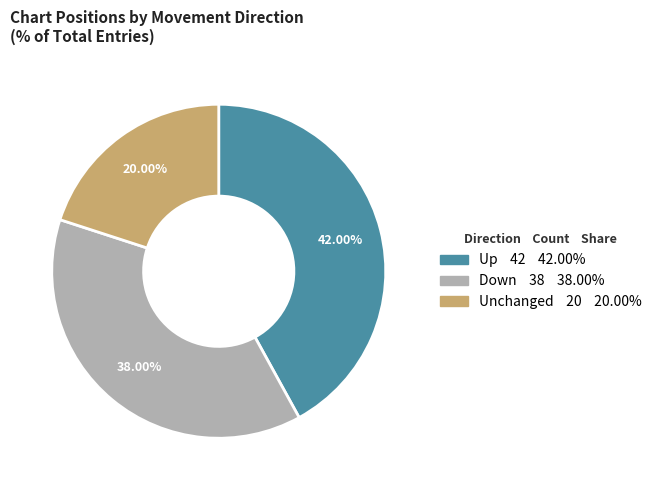

Is there a majority slice in this chart?

No